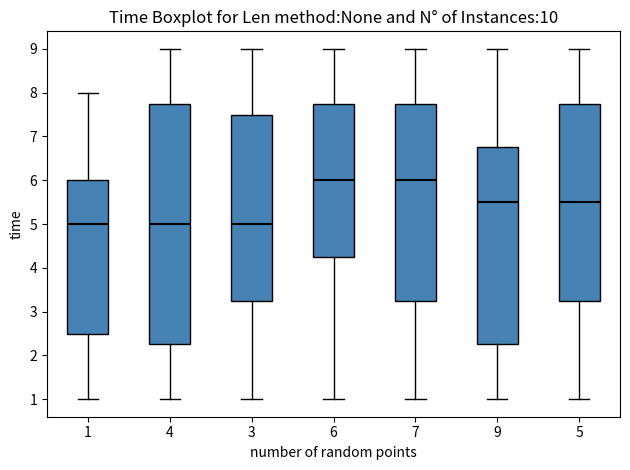

Reading left to right, read every box against the y-axis: the position of its median line, the range the box covers, and the ends of its whiskers. The values are not printed on the chart, so give them approximately, as read against the axis.

1: median 5.0, box 2.5 to 6.0, whiskers 1.0 to 8.0
4: median 5.0, box 2.3 to 7.8, whiskers 1.0 to 9.0
3: median 5.0, box 3.3 to 7.5, whiskers 1.0 to 9.0
6: median 6.0, box 4.3 to 7.8, whiskers 1.0 to 9.0
7: median 6.0, box 3.3 to 7.8, whiskers 1.0 to 9.0
9: median 5.5, box 2.3 to 6.8, whiskers 1.0 to 9.0
5: median 5.5, box 3.3 to 7.8, whiskers 1.0 to 9.0